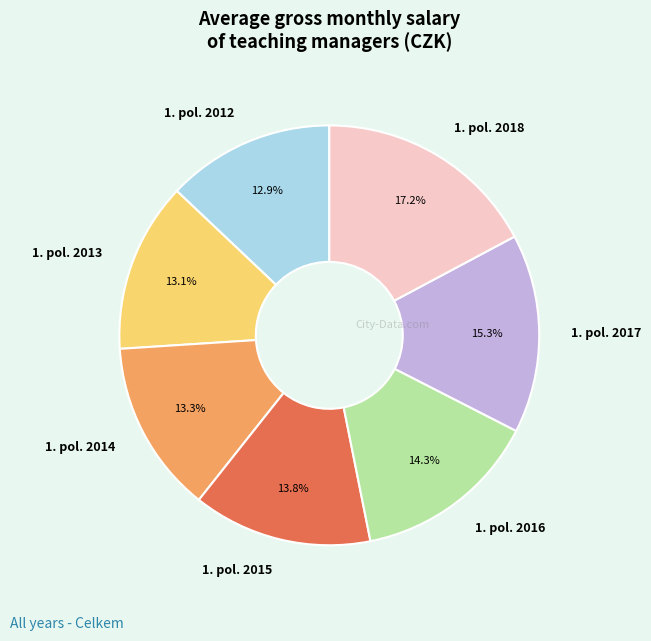

What is the ratio of the value at 1. pol. 2015 to the value at 1. pol. 2012?

1.1